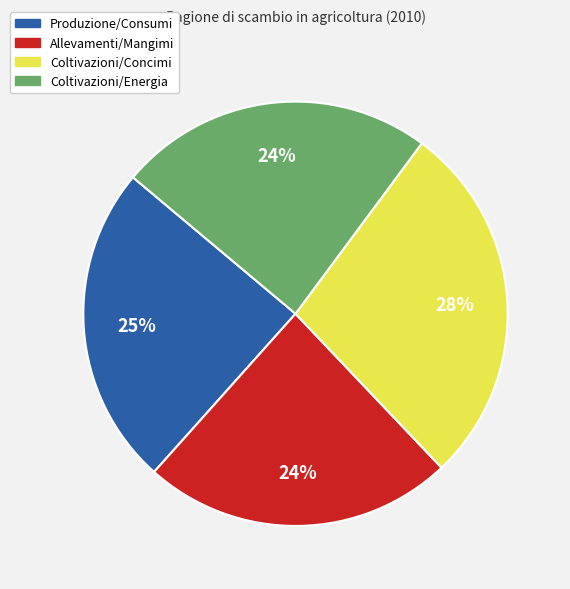

Do Produzione/Consumi and Coltivazioni/Concimi together represent more than half of the pie?

Yes